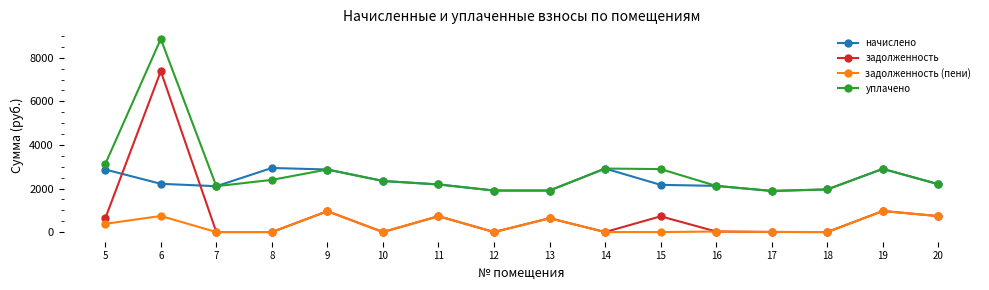

List the series in order of their overall mean, lowest first.

задолженность (пени), задолженность, начислено, уплачено